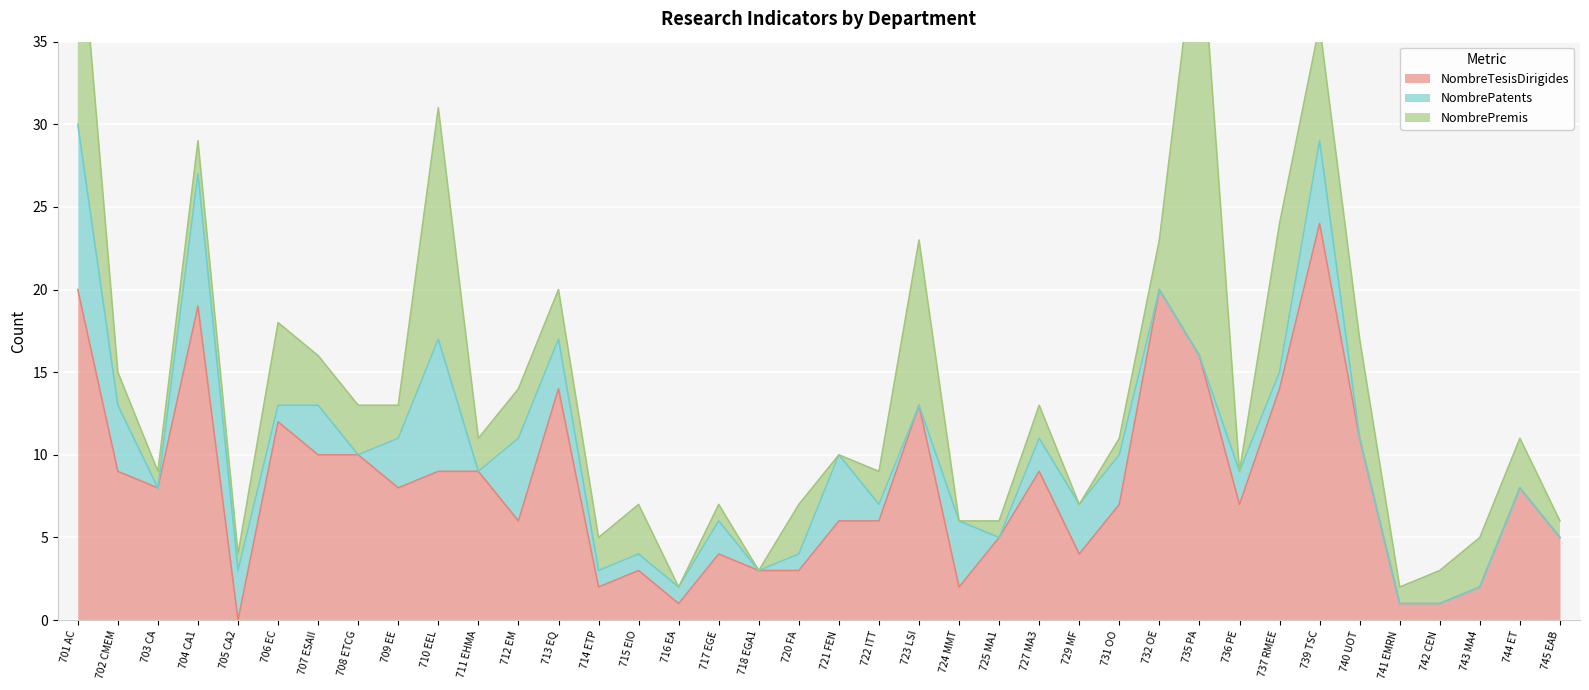

The value of NombreTesisDirigides at 722 ITT is 6. True or false?

True